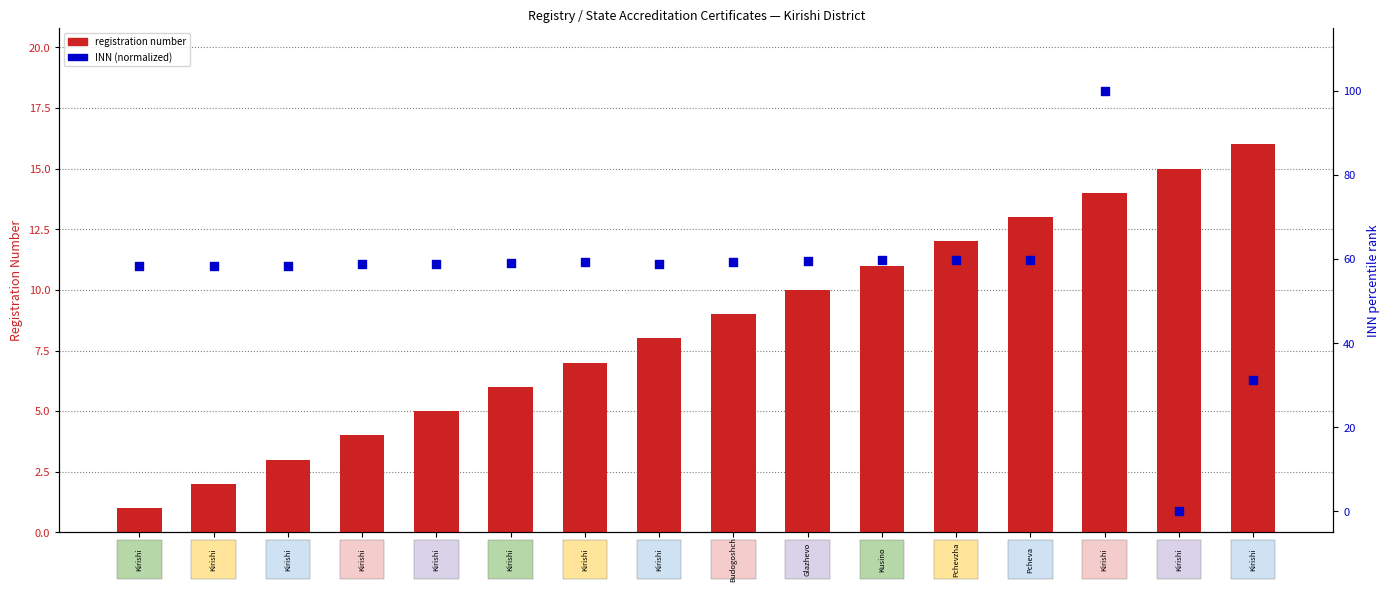

Which series has the widest spread of Y values?

INN (normalized)